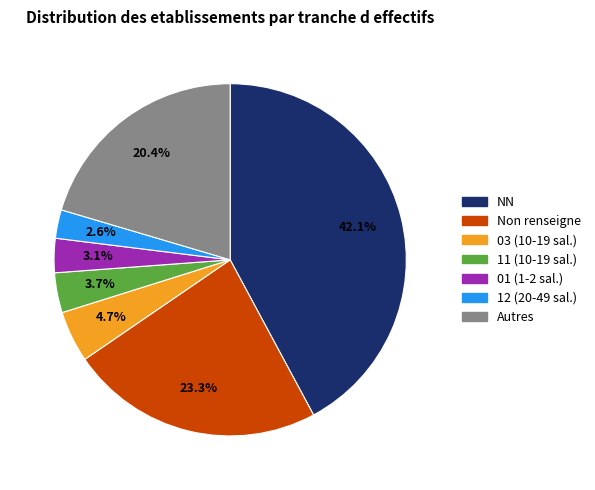

Is there any slice that represents more than half of the pie?

No